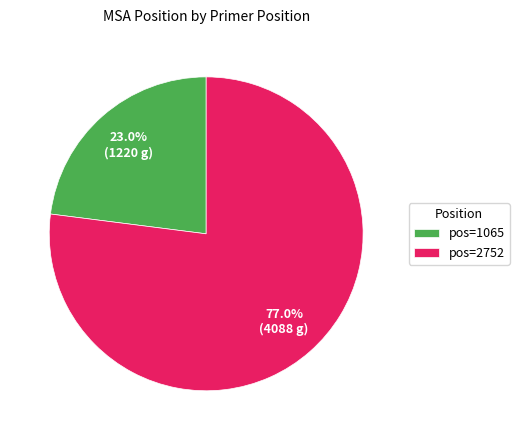

Combined, what portion of the pie is pos=1065 and pos=2752?

100.0%